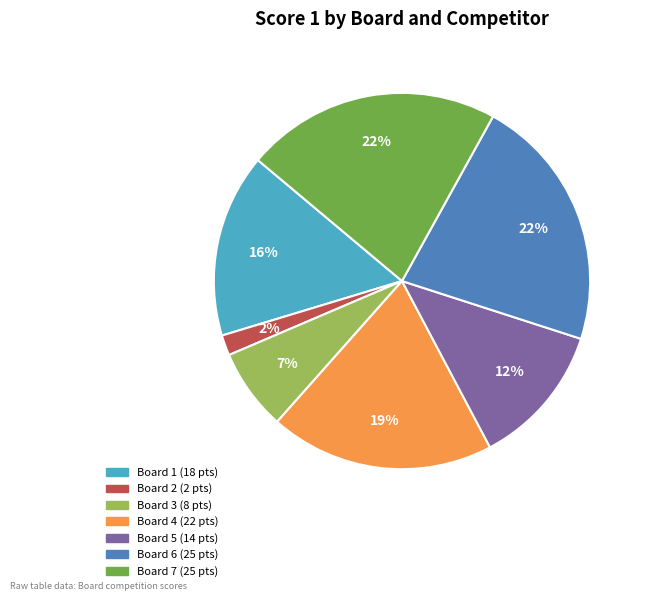

To the nearest percent, what is the average slice percentage?

14%